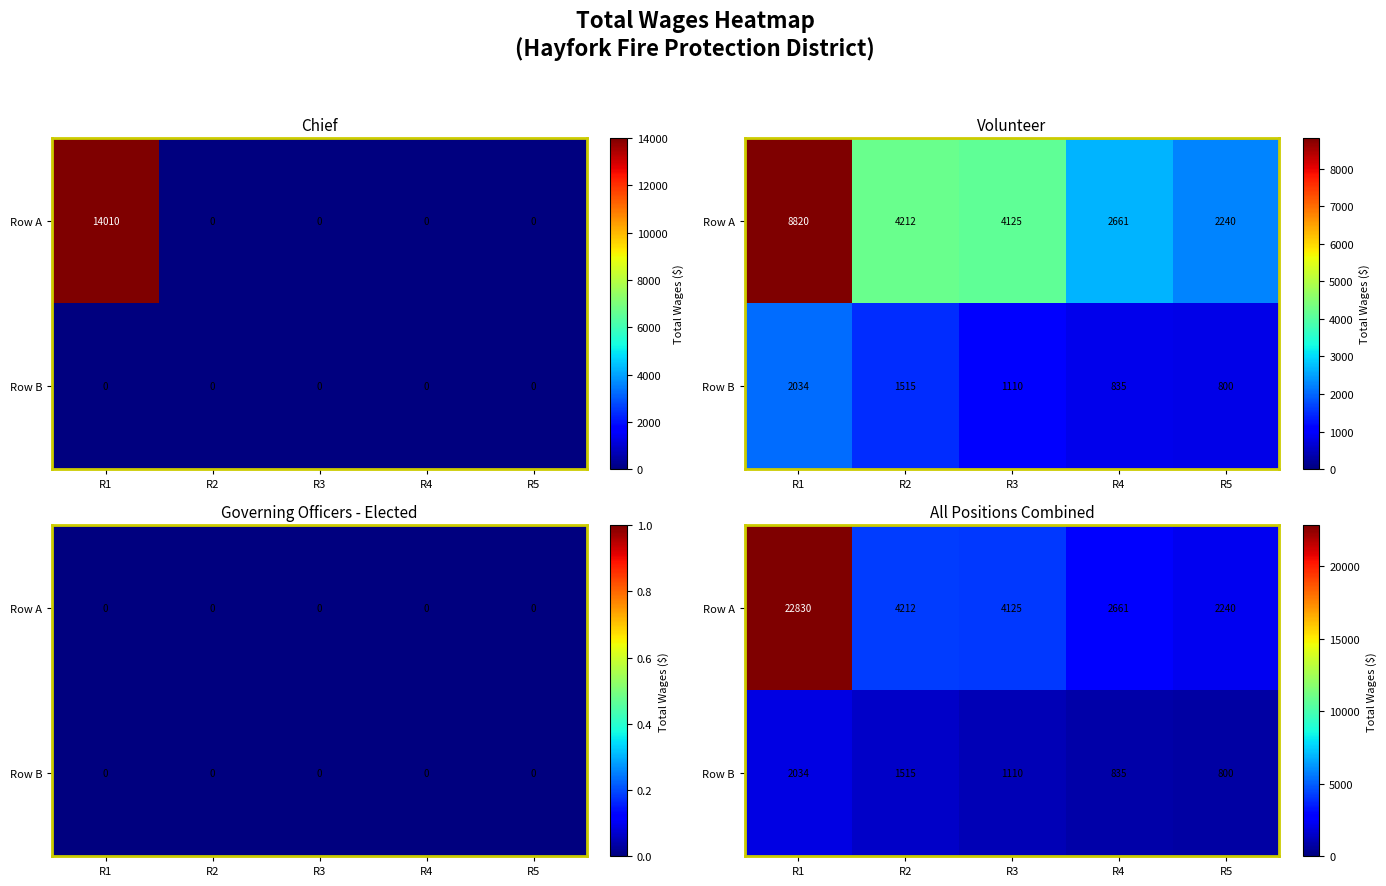

What is the spread (max minus min) of values at R3?

3015